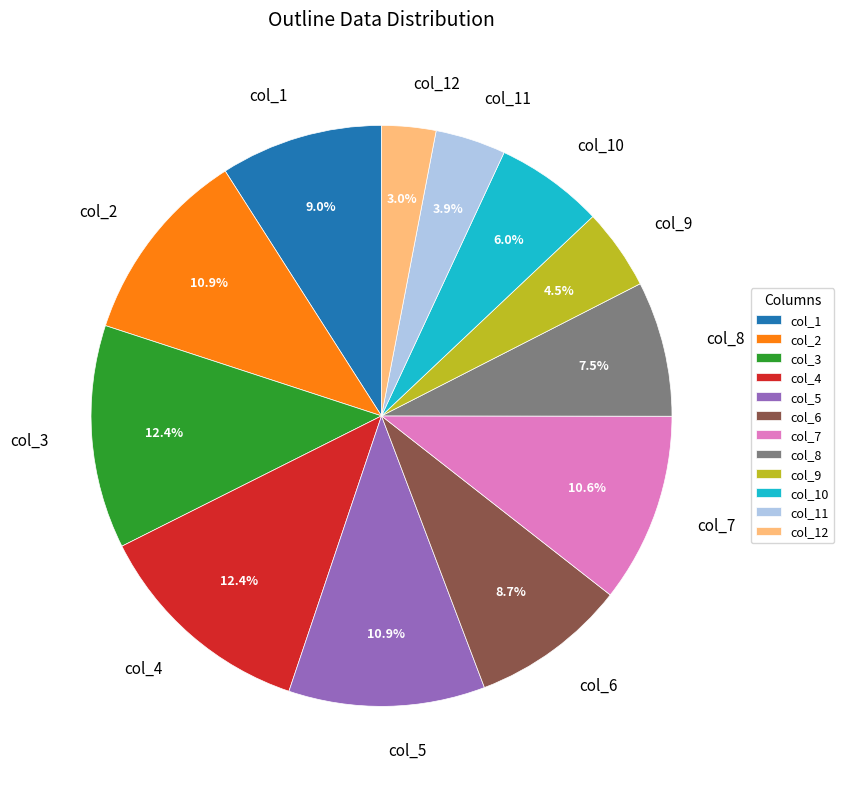

Which has a higher value, col_4 or col_1?

col_4